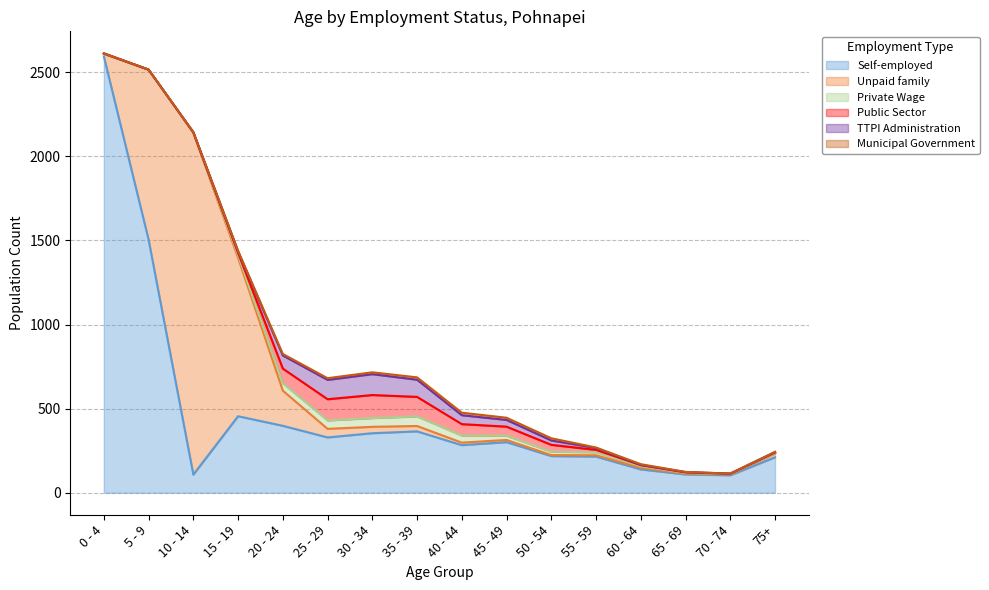

Where do TTPI Administration and Municipal Government first cross each other?

55 - 59 and 60 - 64